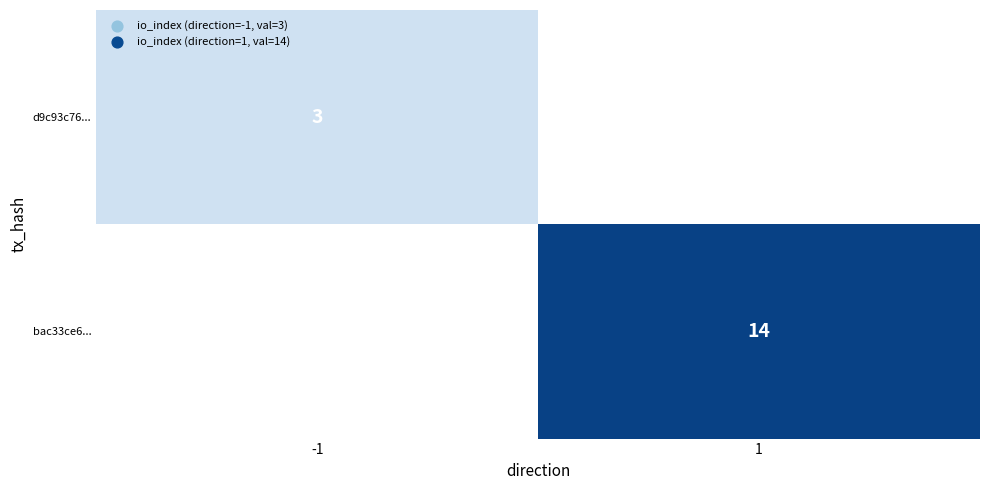

The value of d9c93c76... at -1 is 2. True or false?

False